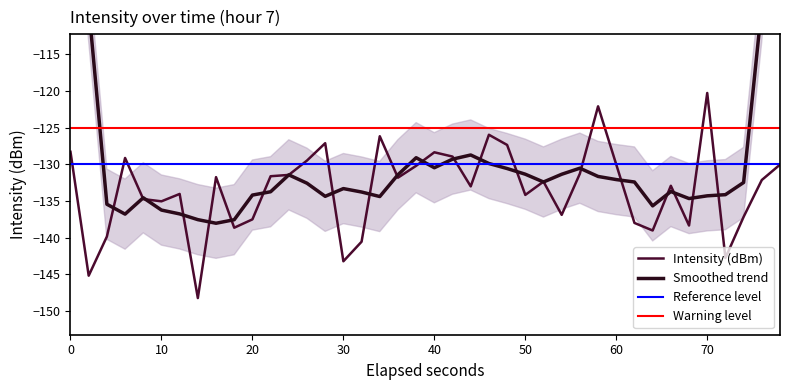

Reading right to left, what are all the values shown in this chart?

-130.0	-132.1	-137.2	-142.8	-120.3	-138.4	-132.9	-139.0	-138.0	-130.0	-122.1	-131.3	-136.9	-132.4	-134.2	-127.4	-126.0	-133.0	-128.9	-128.4	-130.2	-131.8	-126.2	-140.6	-143.2	-127.1	-129.5	-131.4	-131.6	-137.5	-138.6	-131.7	-148.2	-134.0	-135.0	-134.7	-129.1	-139.9	-145.2	-128.3